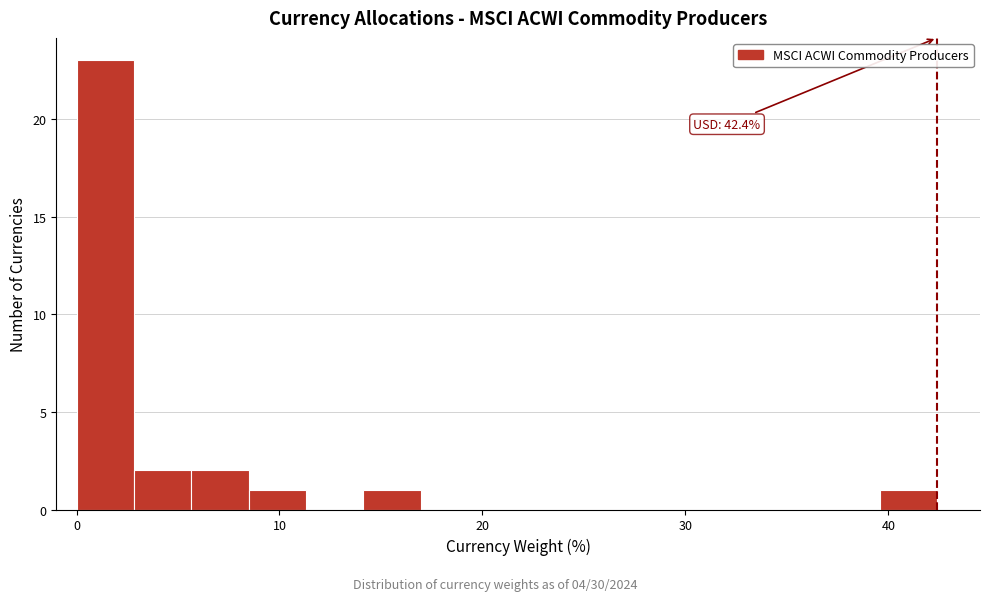

Around what value on the x-axis is the tallest bar? Give the approximate position of its centre, as read against the axis.

1